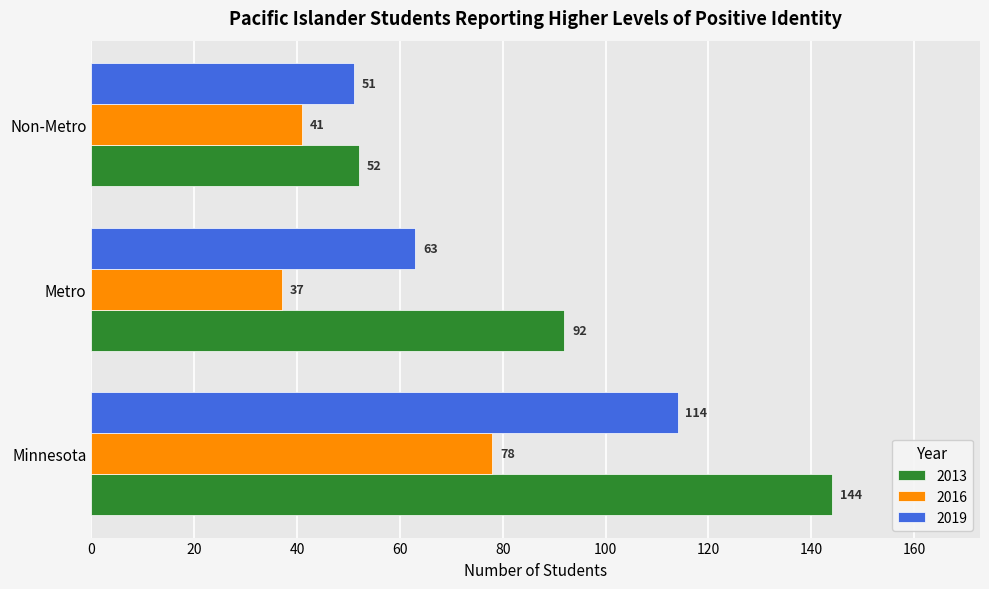

At which category does the chart reach its peak across all series?

Minnesota